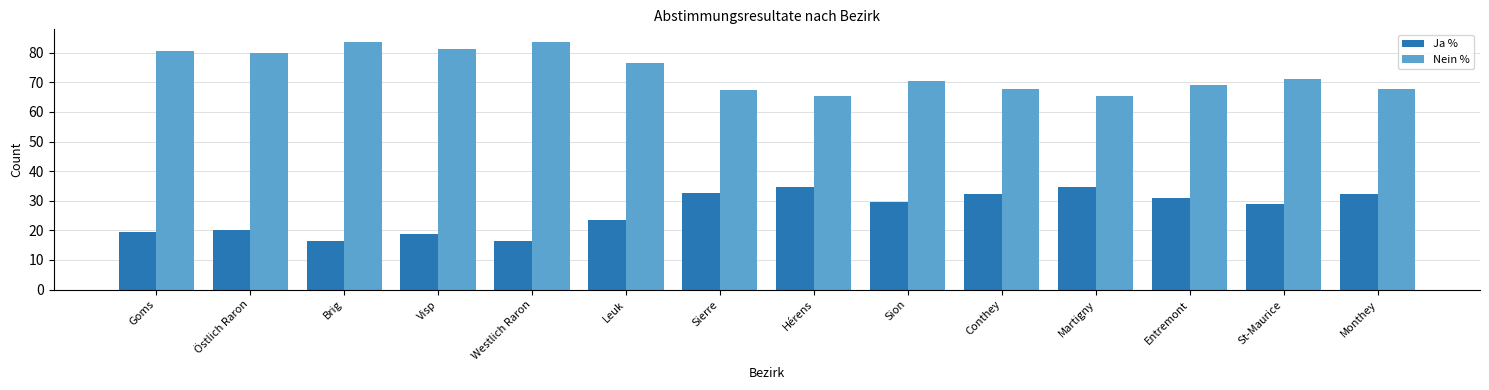

What is the difference between the second highest and second lowest values in the Nein % series?

18.1